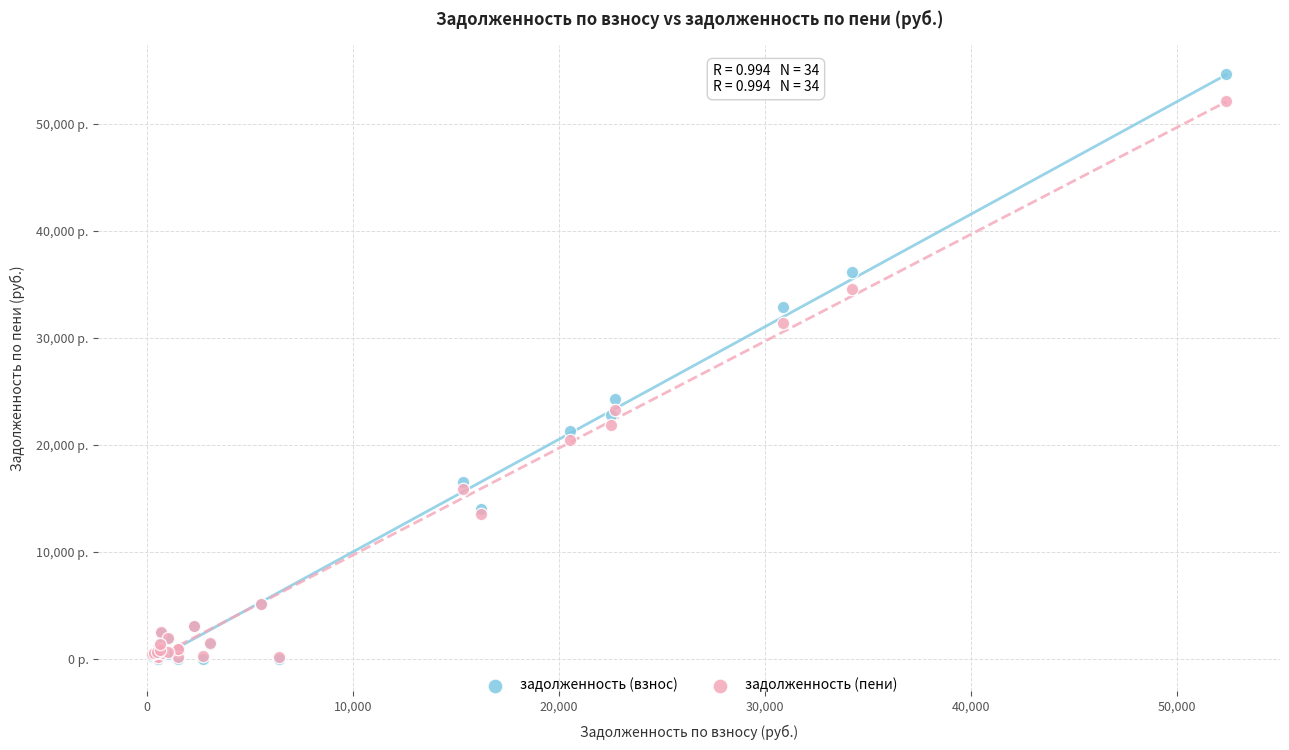

What are all the series names shown in the legend?

задолженность (взнос), задолженность (пени)